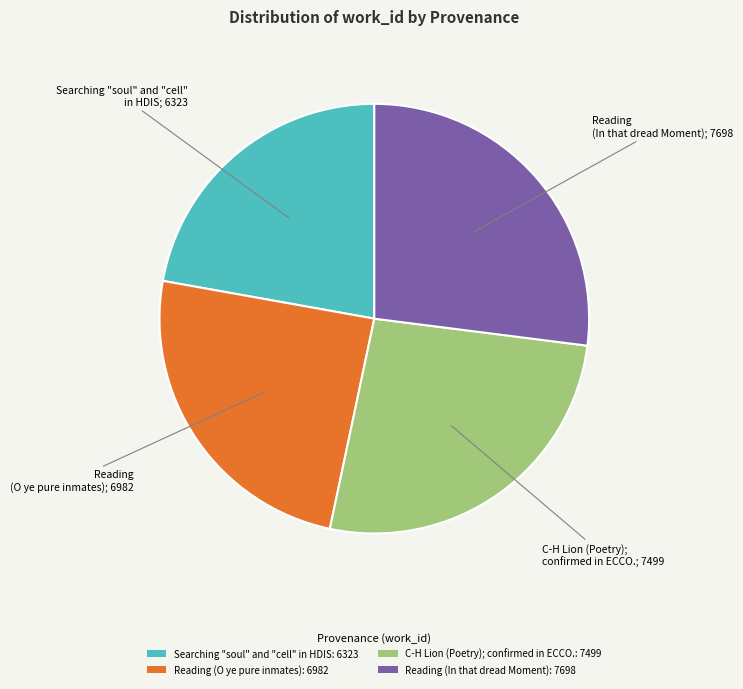

True or false: Reading (O ye pure inmates) accounts for 37% of the total.

False